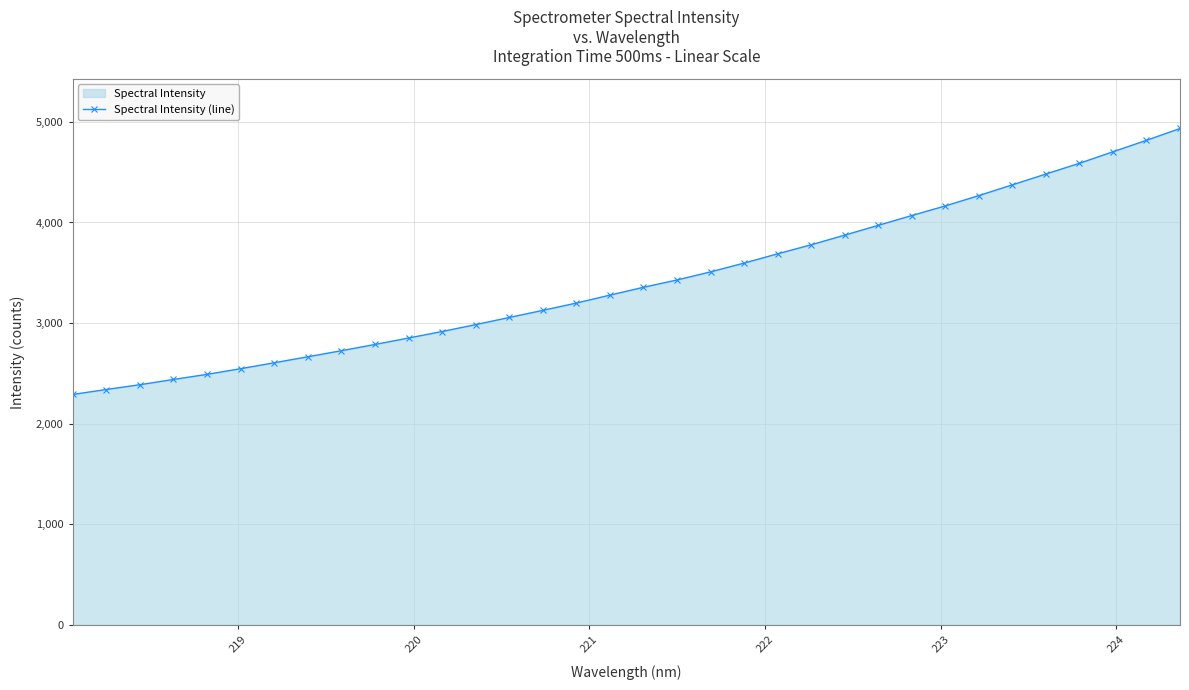

How many lines are shown in the chart?

1